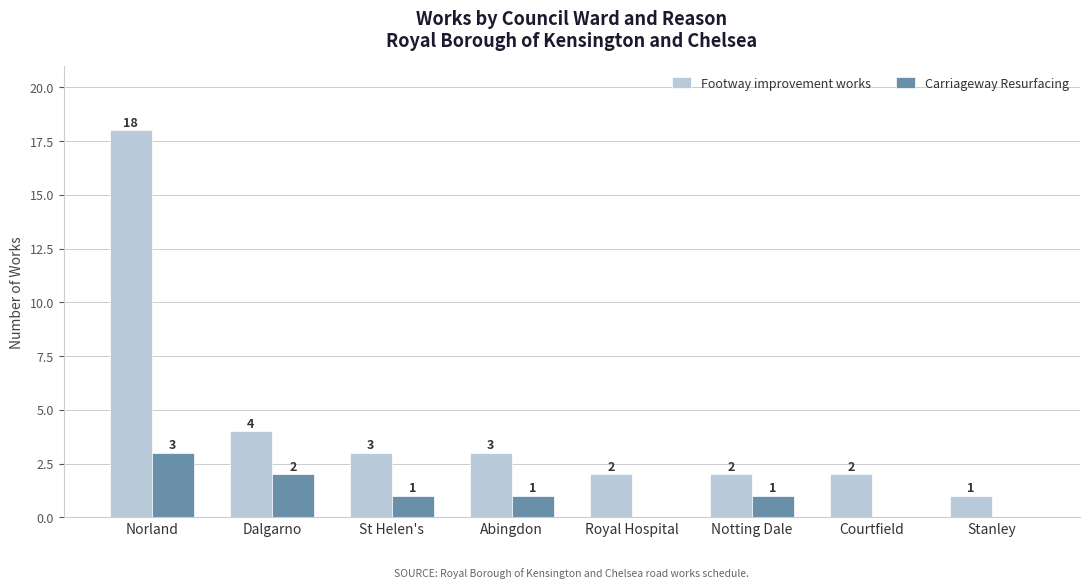

Is it true that Carriageway Resurfacing equals 1 at Dalgarno?

False